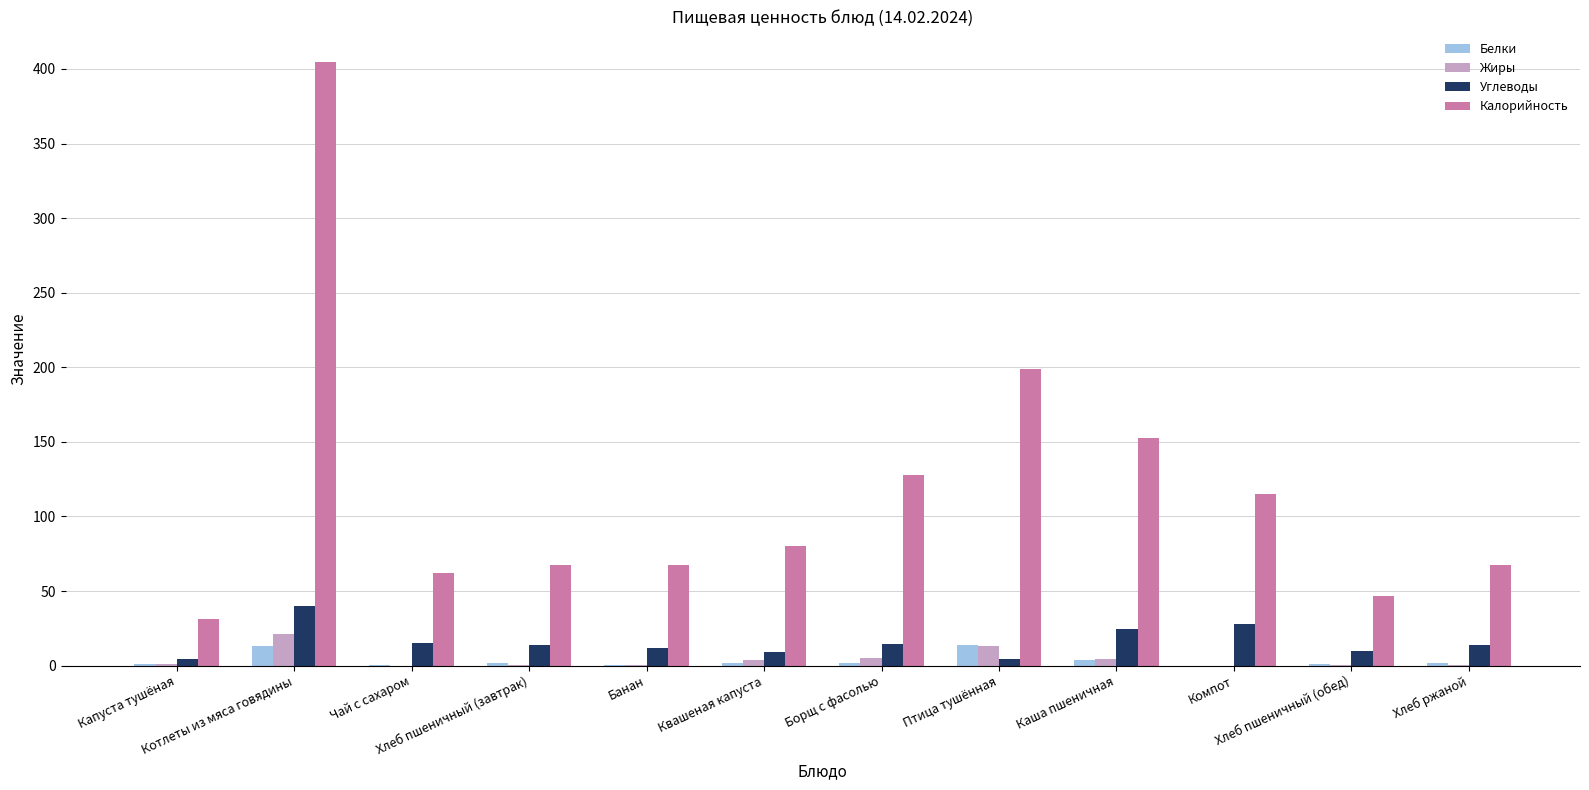

What is the total value across all series at Хлеб ржаной?

83.5